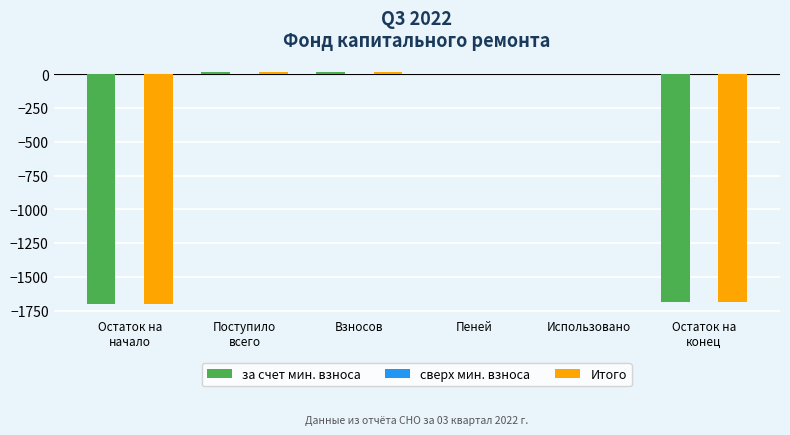

What is the sum of all Итого values?

-3344.6